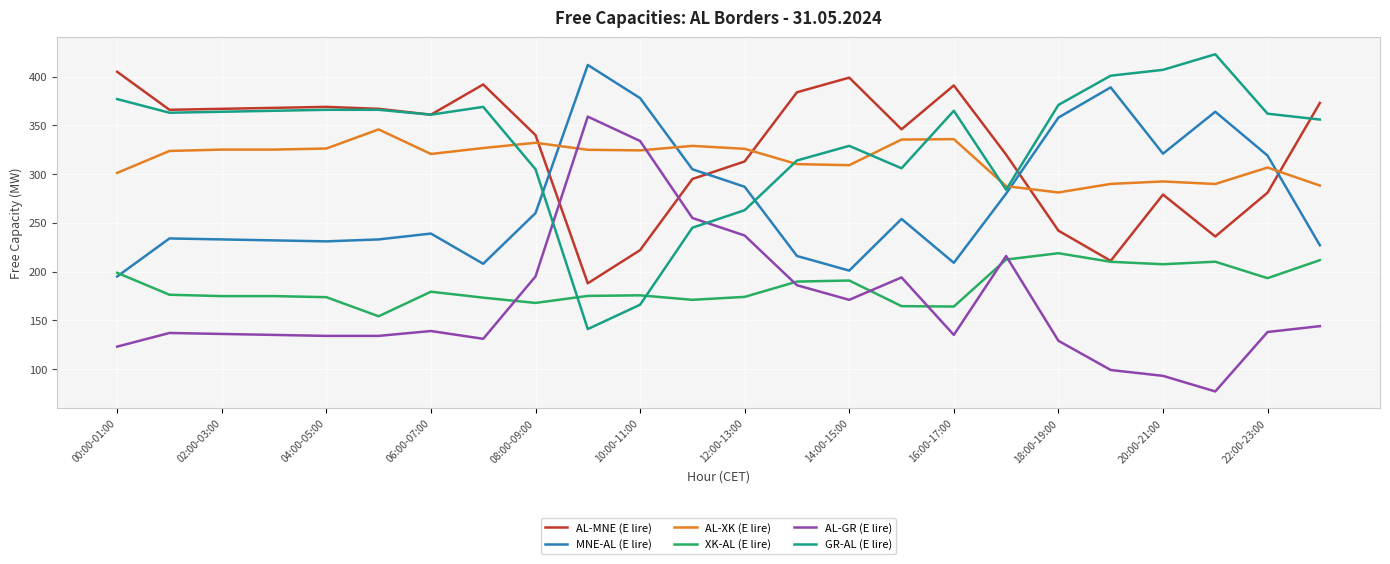

What is the greatest value displayed?

423.0